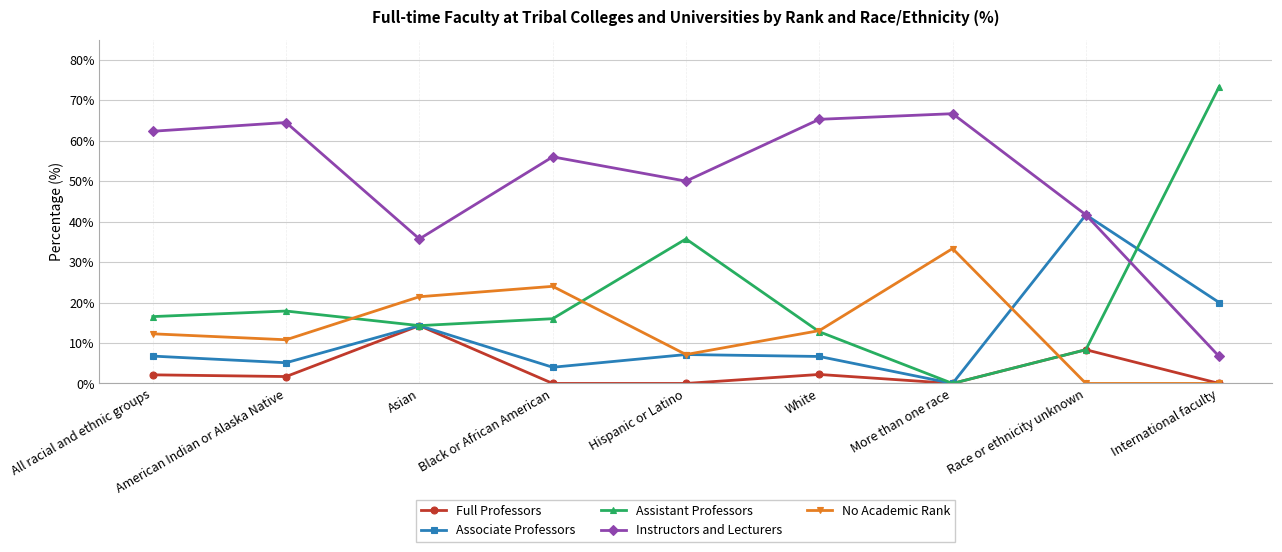

At which category does the chart reach its peak across all series?

International faculty